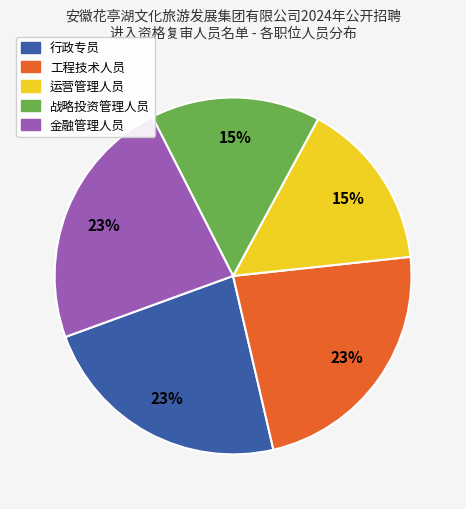

How many slices are in this pie chart?

5